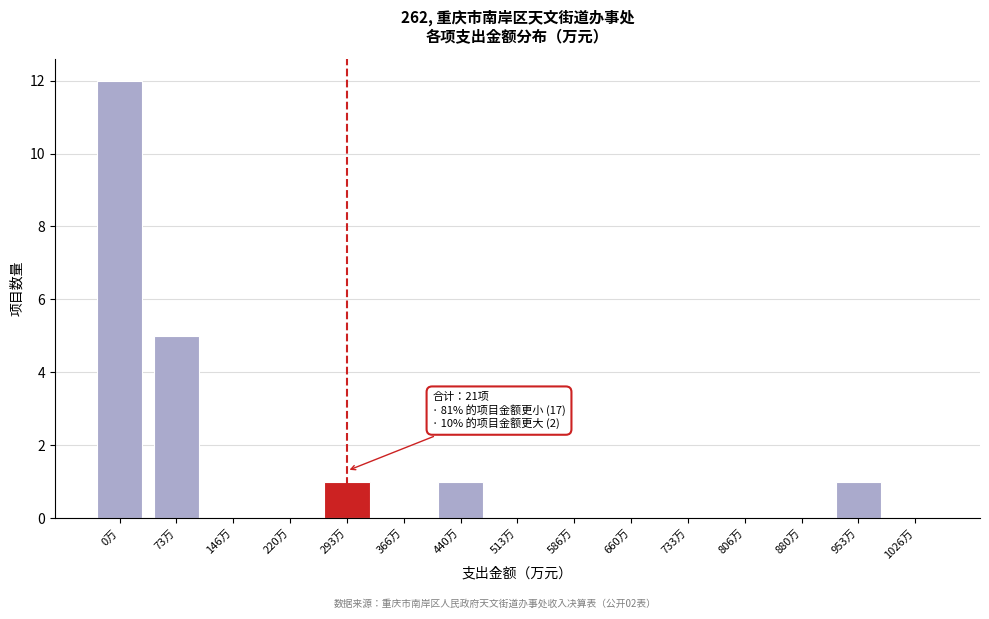

Reading right to left, transcribe all the data shown in this chart.

1026万=0	953万=1	880万=0	806万=0	733万=0	660万=0	586万=0	513万=0	440万=1	366万=0	293万=1	220万=0	146万=0	73万=5	0万=12